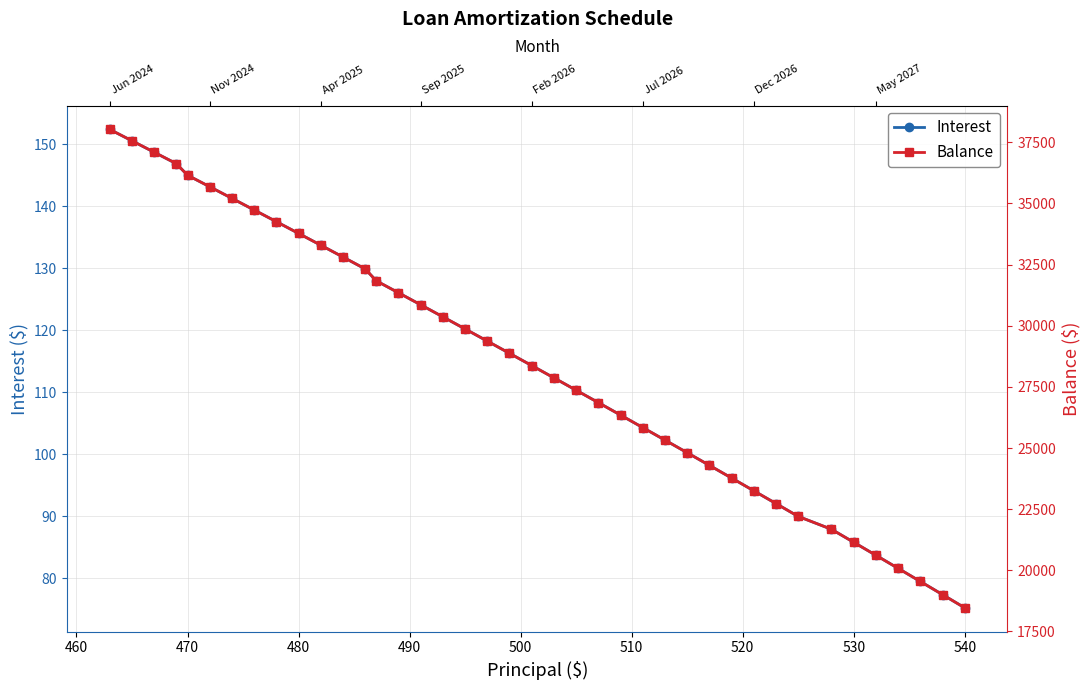

Rank the series by their maximum value, from highest to lowest.

Balance, Interest